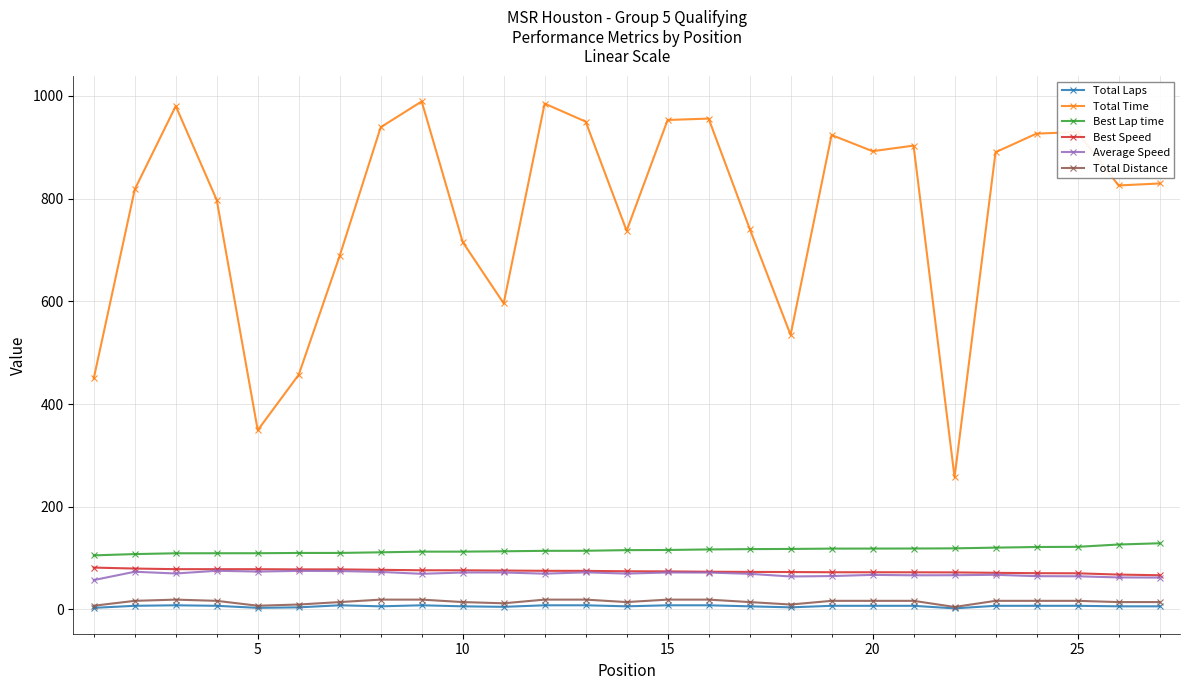

Which series has the largest range (max minus min)?

Total Time